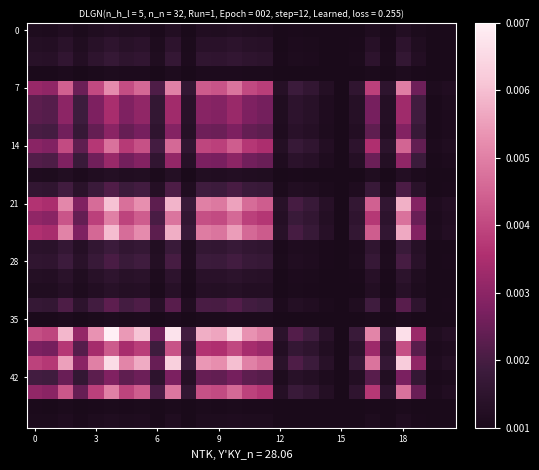

Count the number of data series in this chart.

28